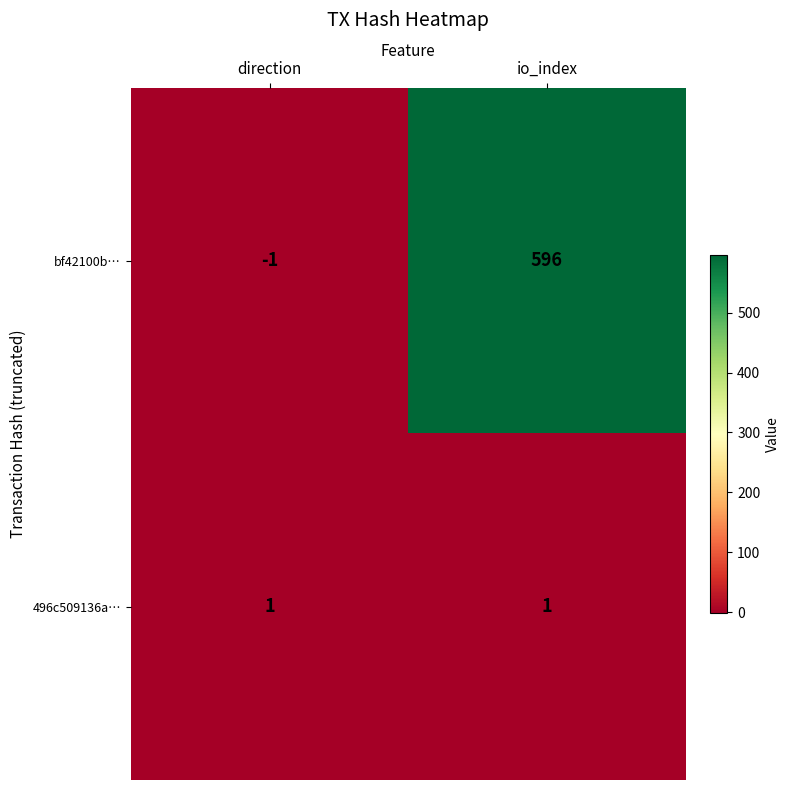

How many values in bf42100b… are above zero?

1